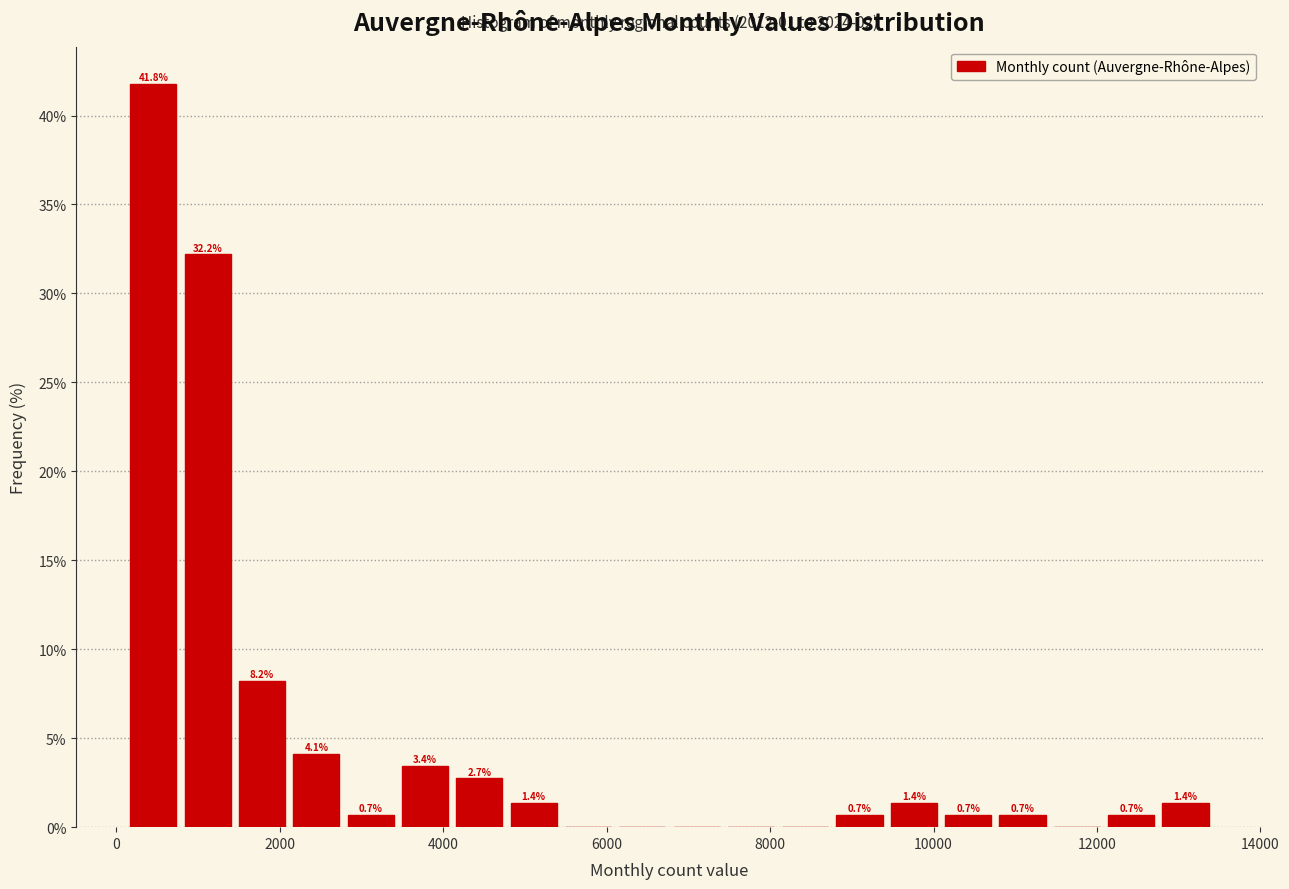

Read against the x-axis, roughly where is the centre of the tallest bar?

400